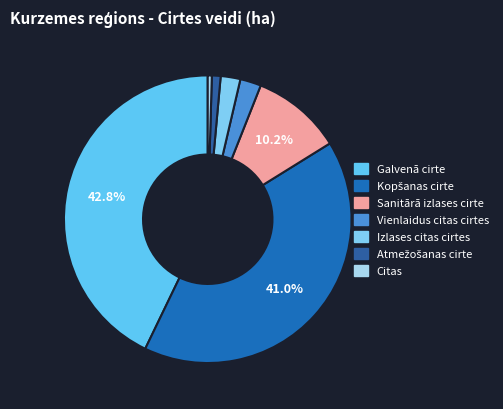

What percentage do Sanitārā izlases cirte and Galvenā cirte together represent?

53.0%